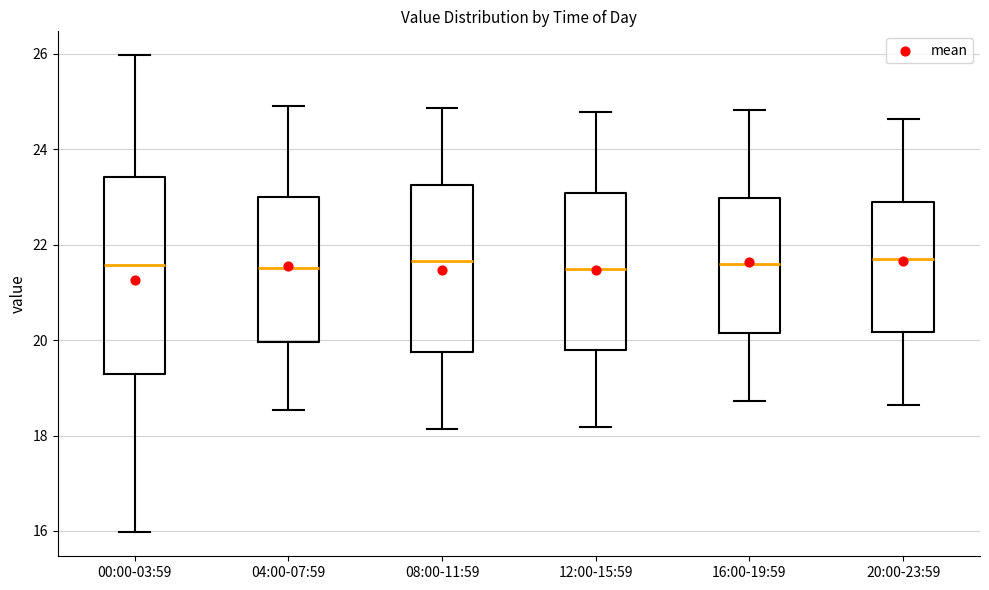

Where is the upper edge of the box for 20:00-23:59 on the y-axis? The values are not printed on the chart, so give them approximately, as read against the axis.

22.8